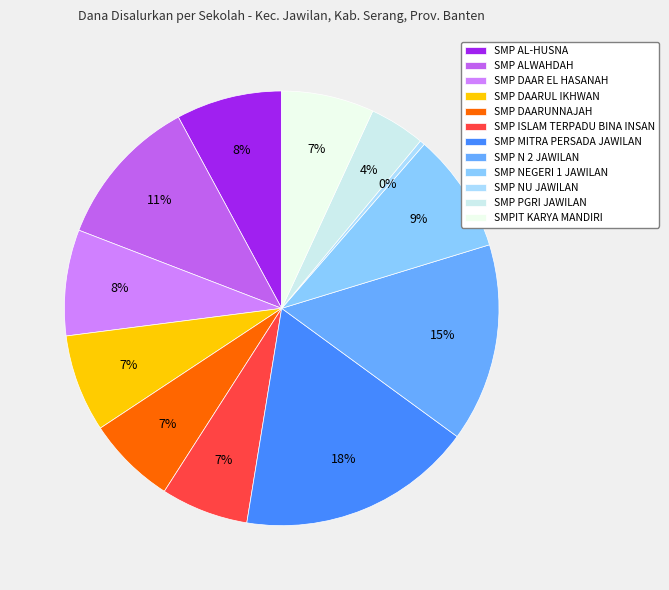

To the nearest percent, what is the average slice percentage?

8%